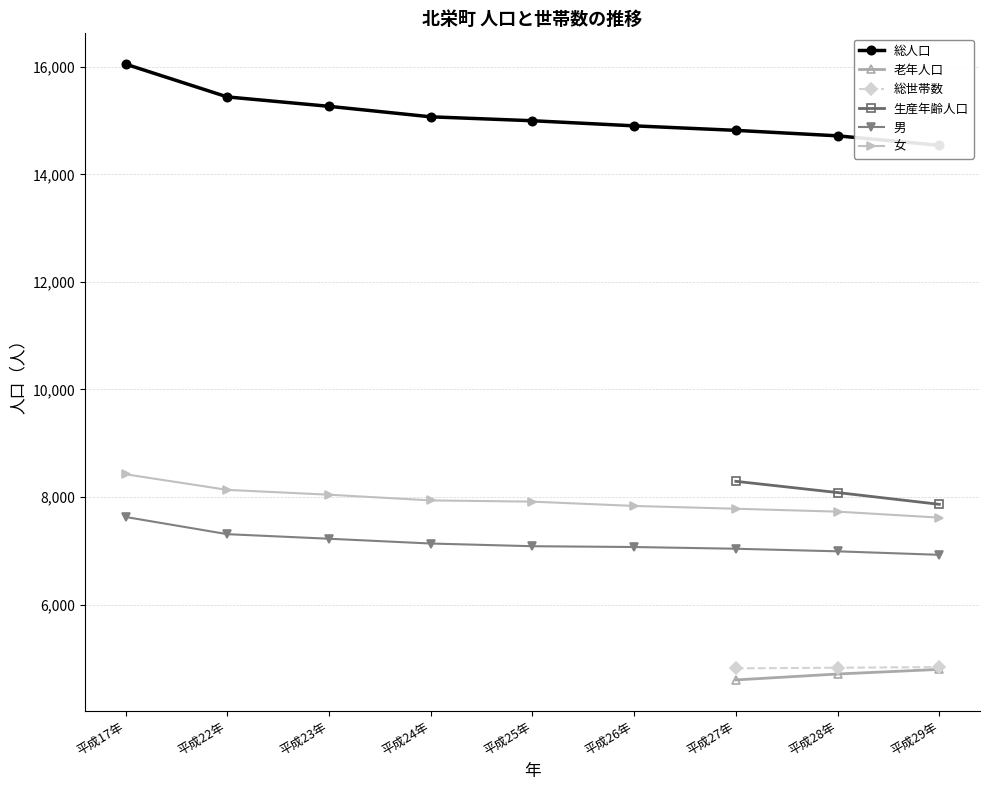

True or false: 老年人口 and 生産年齢人口 intersect in this chart.

False